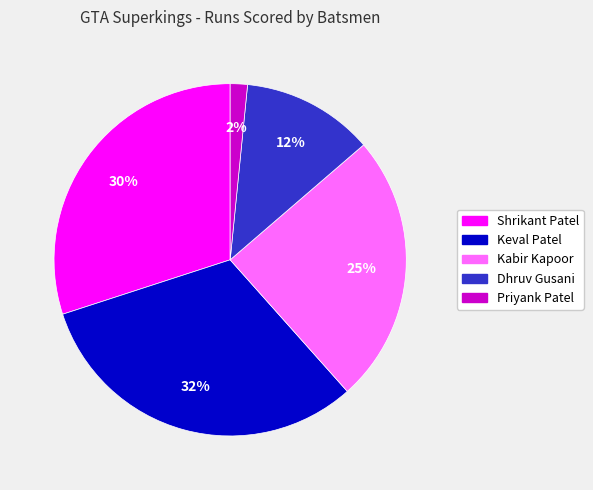

Do Shrikant Patel and Kabir Kapoor together represent more than half of the pie?

Yes